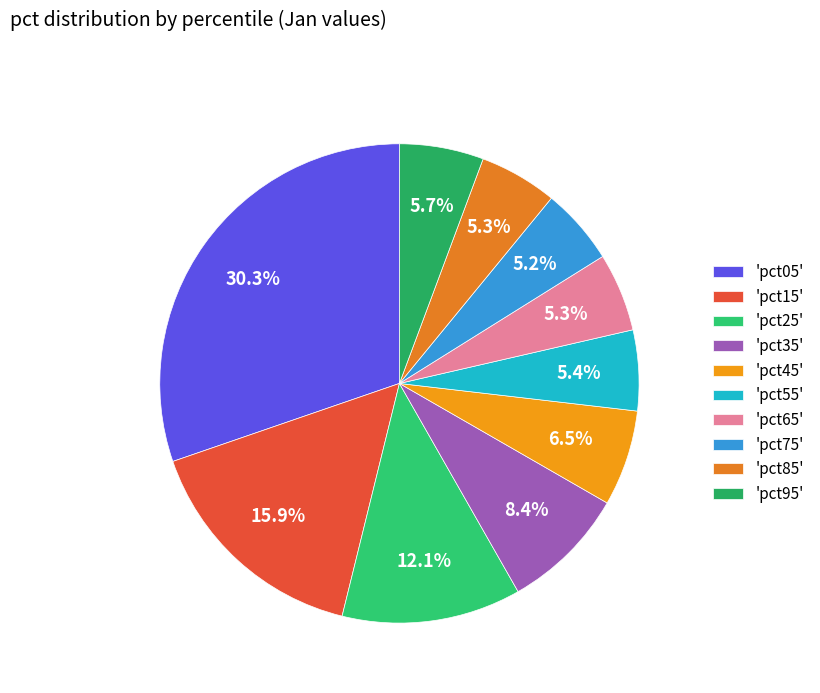

How many slices are in this pie chart?

10